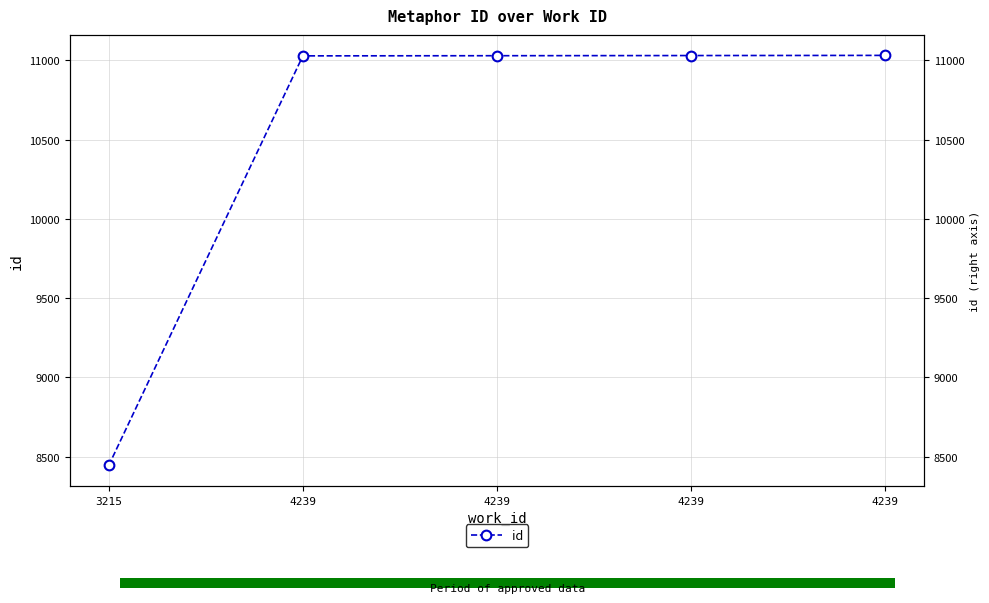

What is the smallest value displayed?

8445